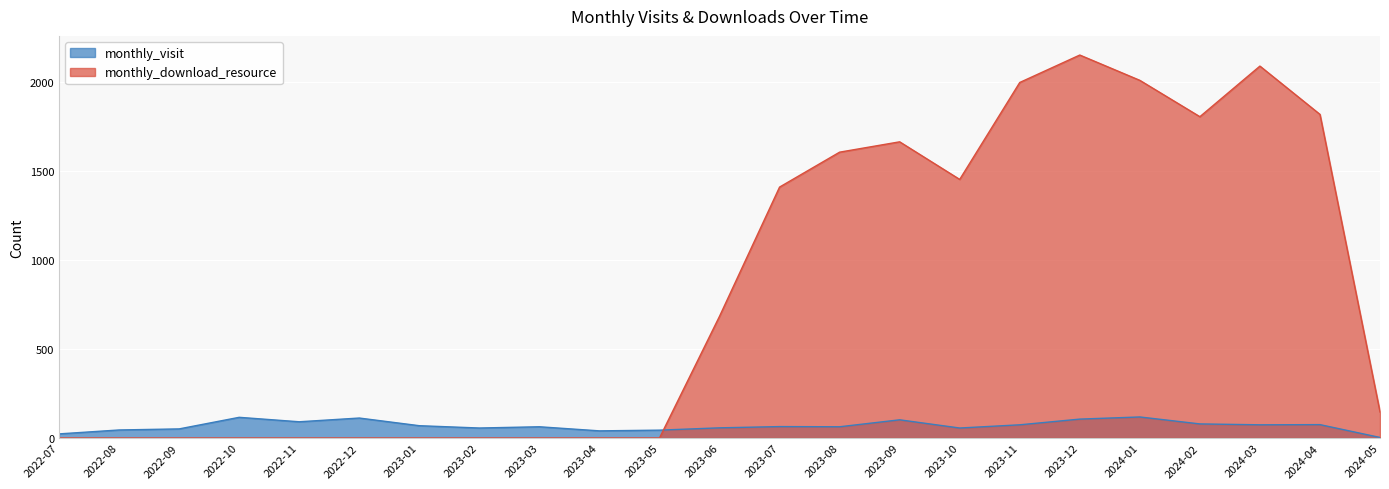

Does the chart display data point markers on the line(s)?

No